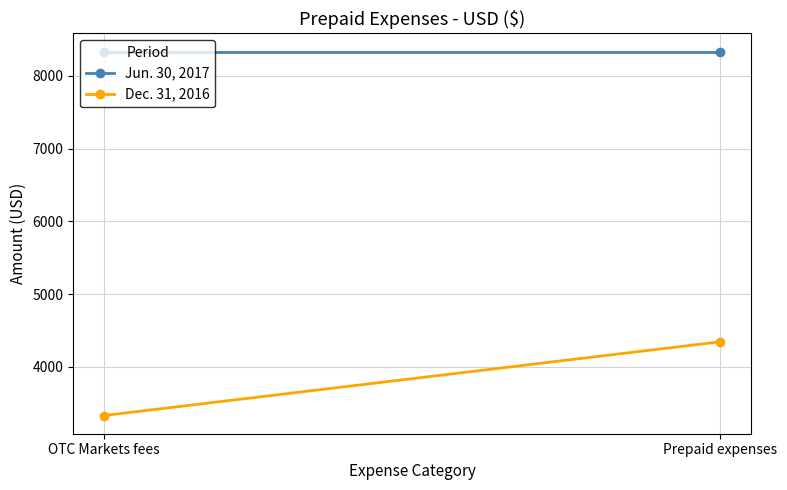

Is the value of Dec. 31, 2016 at OTC Markets fees greater than the value of Jun. 30, 2017 at OTC Markets fees?

No